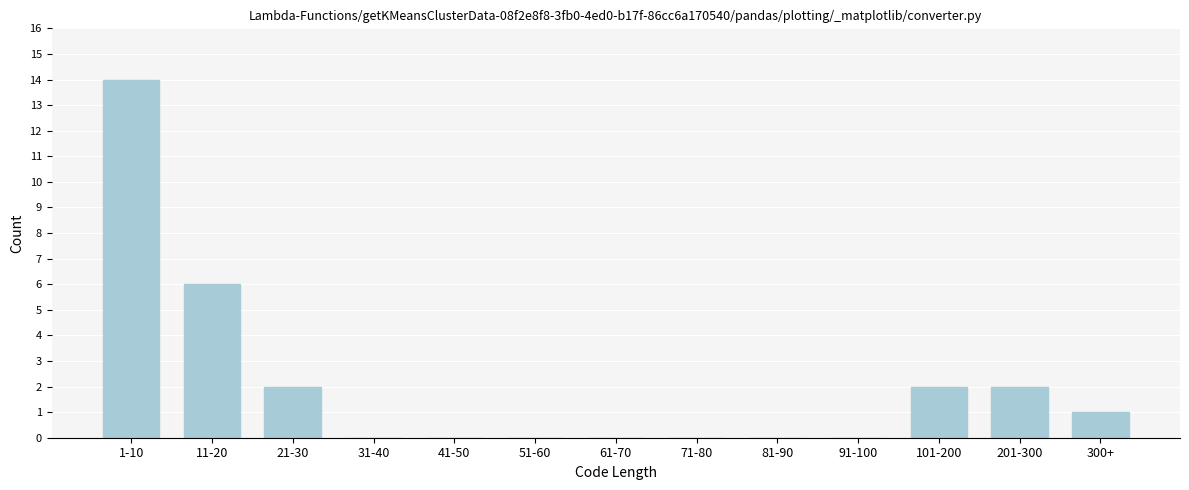

Reading left to right, what are all the values shown in this chart?

1-10=14	11-20=6	21-30=2	31-40=0	41-50=0	51-60=0	61-70=0	71-80=0	81-90=0	91-100=0	101-200=2	201-300=2	300+=1